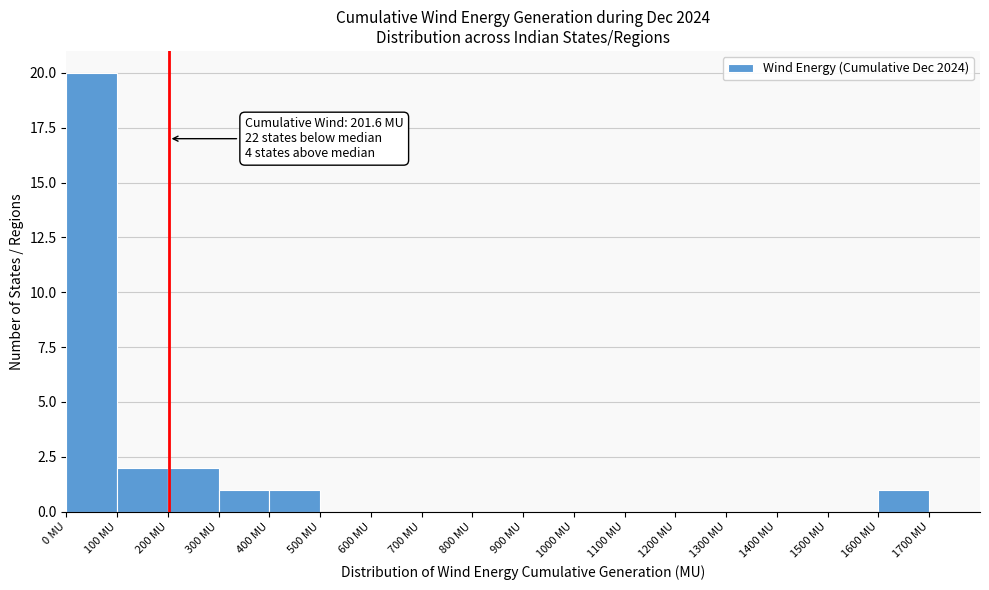

Over which range of the x-axis is the bar tallest?

0 to 100